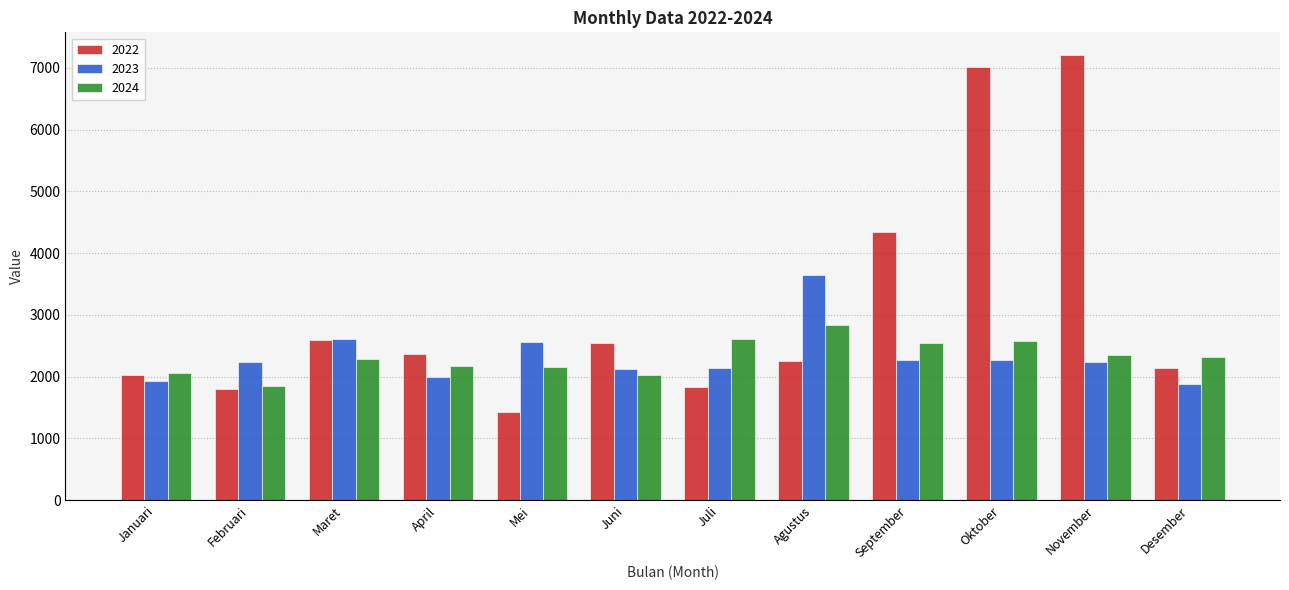

List the series in order of their peak value, highest first.

2022, 2023, 2024